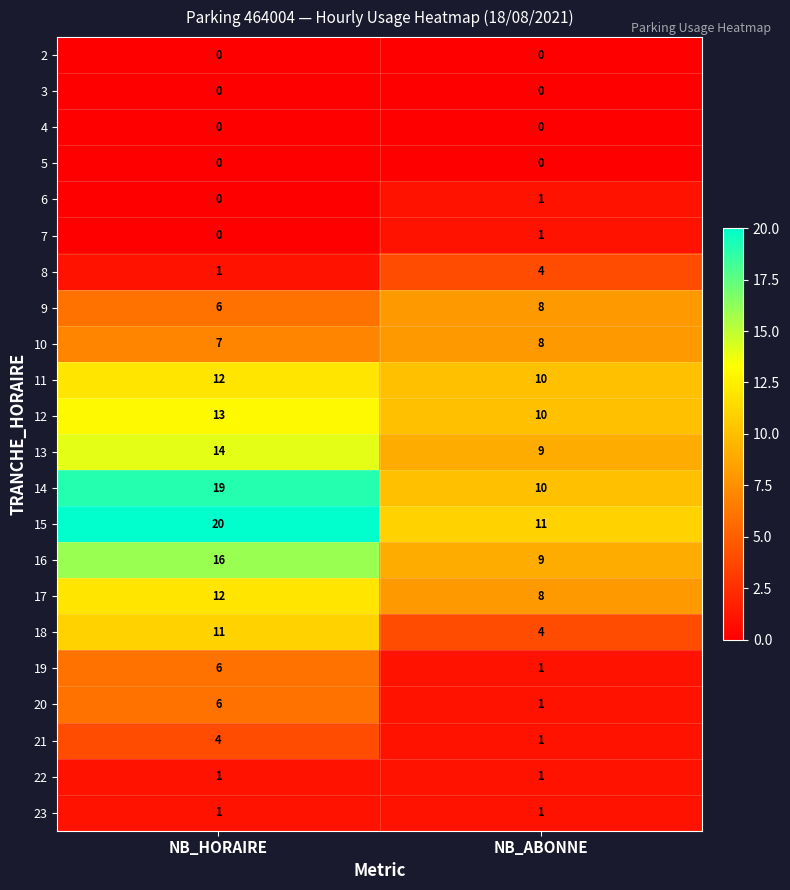

Is it true that 23 equals 1 at NB_ABONNE?

True